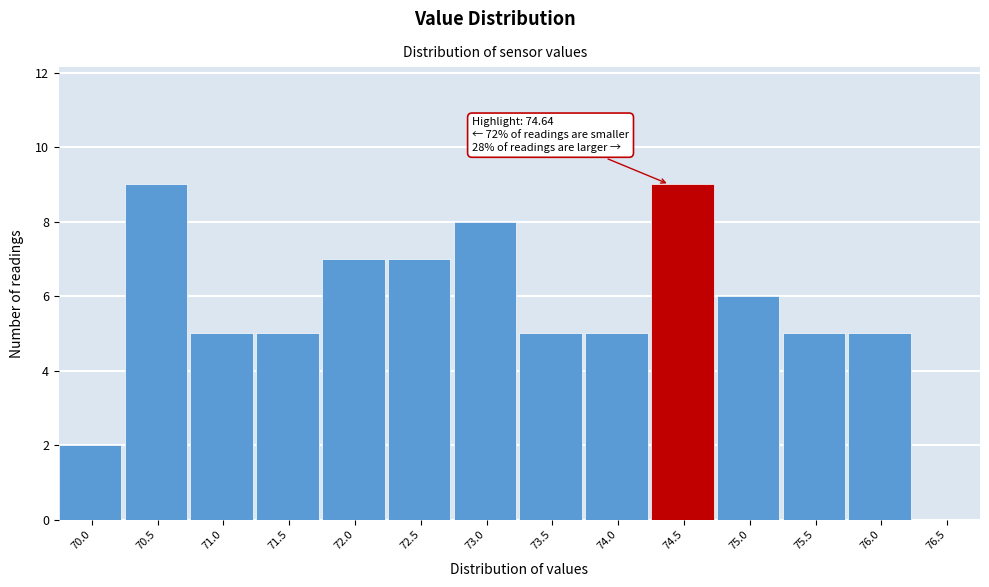

Reading left to right, transcribe all the data shown in this chart.

70.0=2	70.5=9	71.0=5	71.5=5	72.0=7	72.5=7	73.0=8	73.5=5	74.0=5	74.5=9	75.0=6	75.5=5	76.0=5	76.5=0